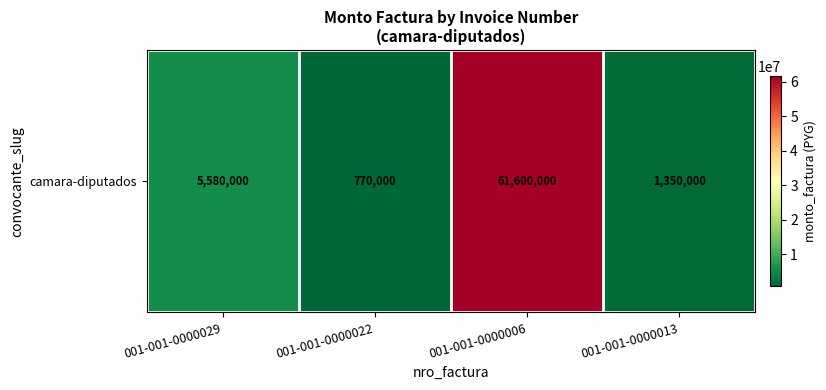

How many distinct data groups are displayed?

1